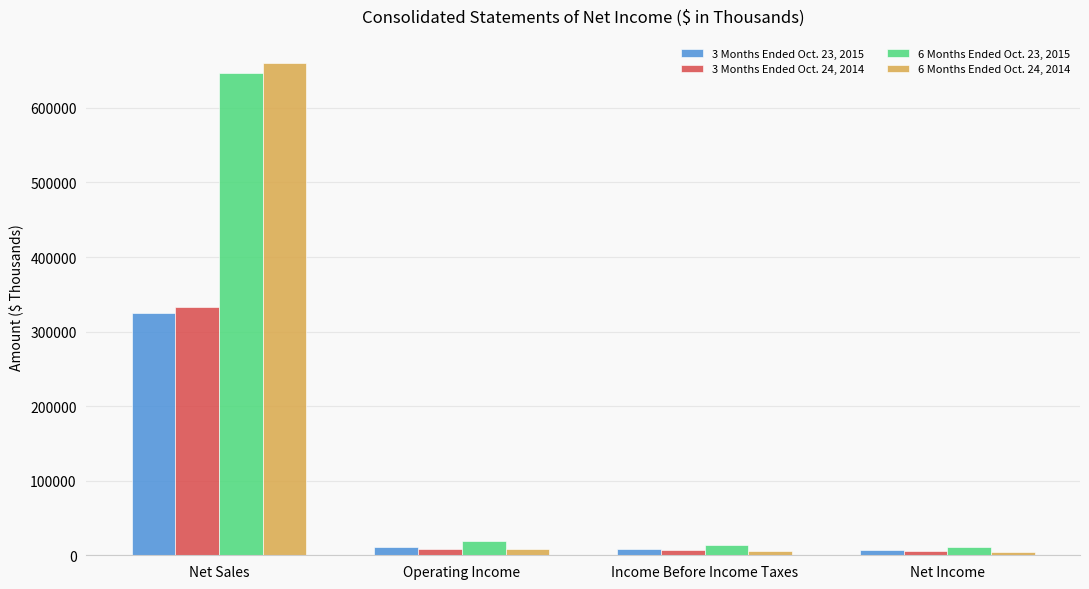

What are all the series names shown in the legend?

3 Months Ended Oct. 23, 2015, 3 Months Ended Oct. 24, 2014, 6 Months Ended Oct. 23, 2015, 6 Months Ended Oct. 24, 2014